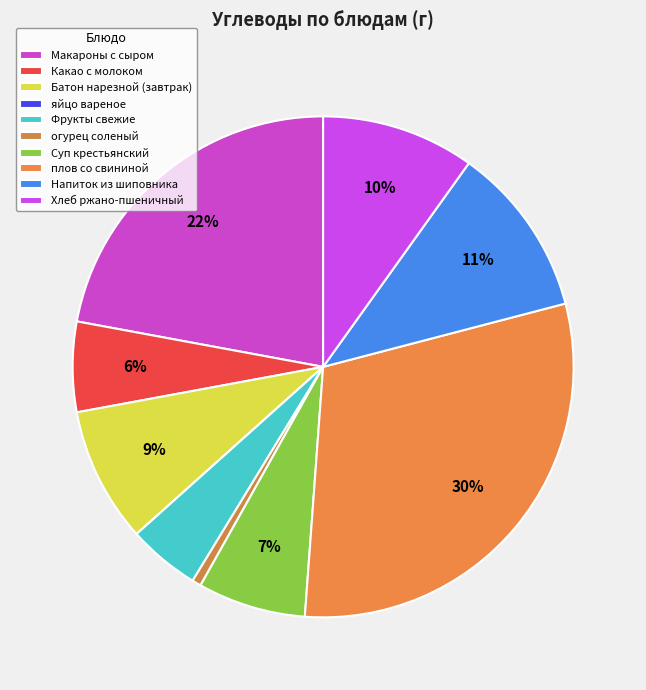

The Суп крестьянский slice represents 20% of the pie. True or false?

False